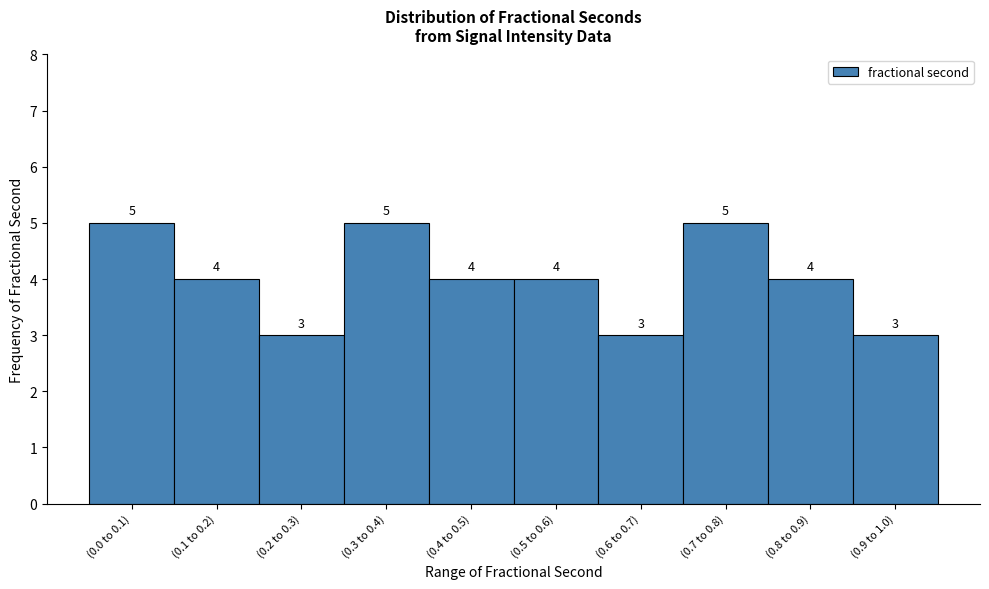

Reading right to left, list all the values displayed in this chart.

3	4	5	3	4	4	5	3	4	5